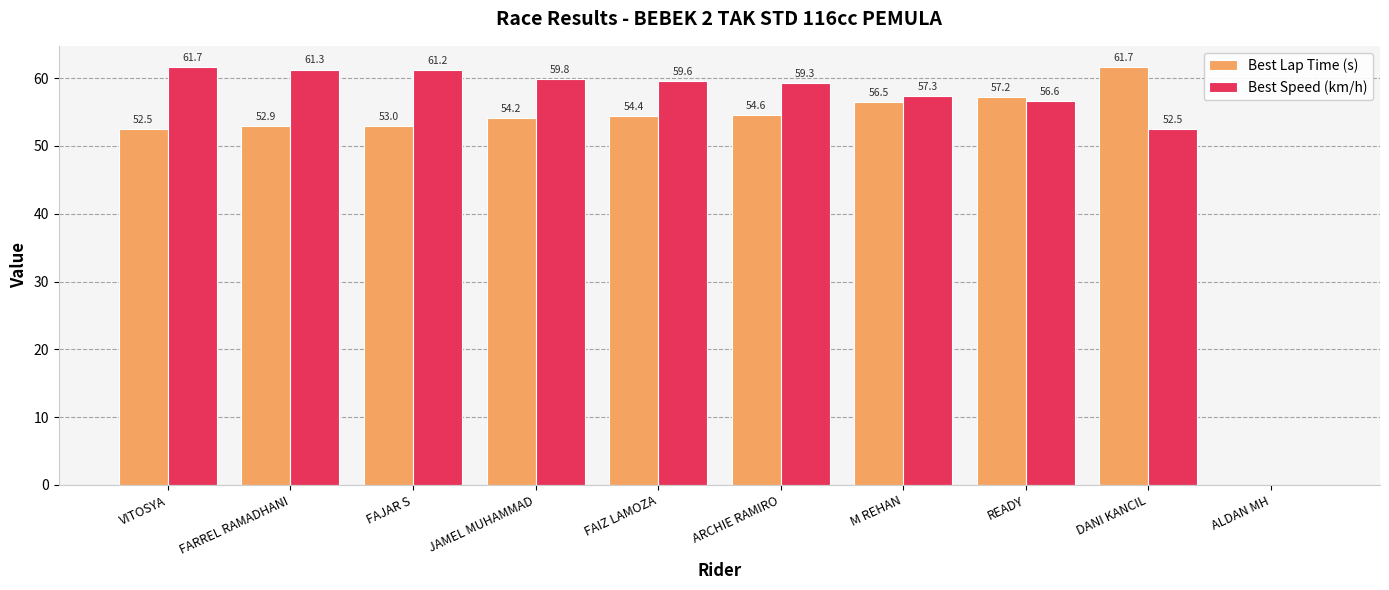

What is the sum of all Best Speed (km/h) values?

529.3